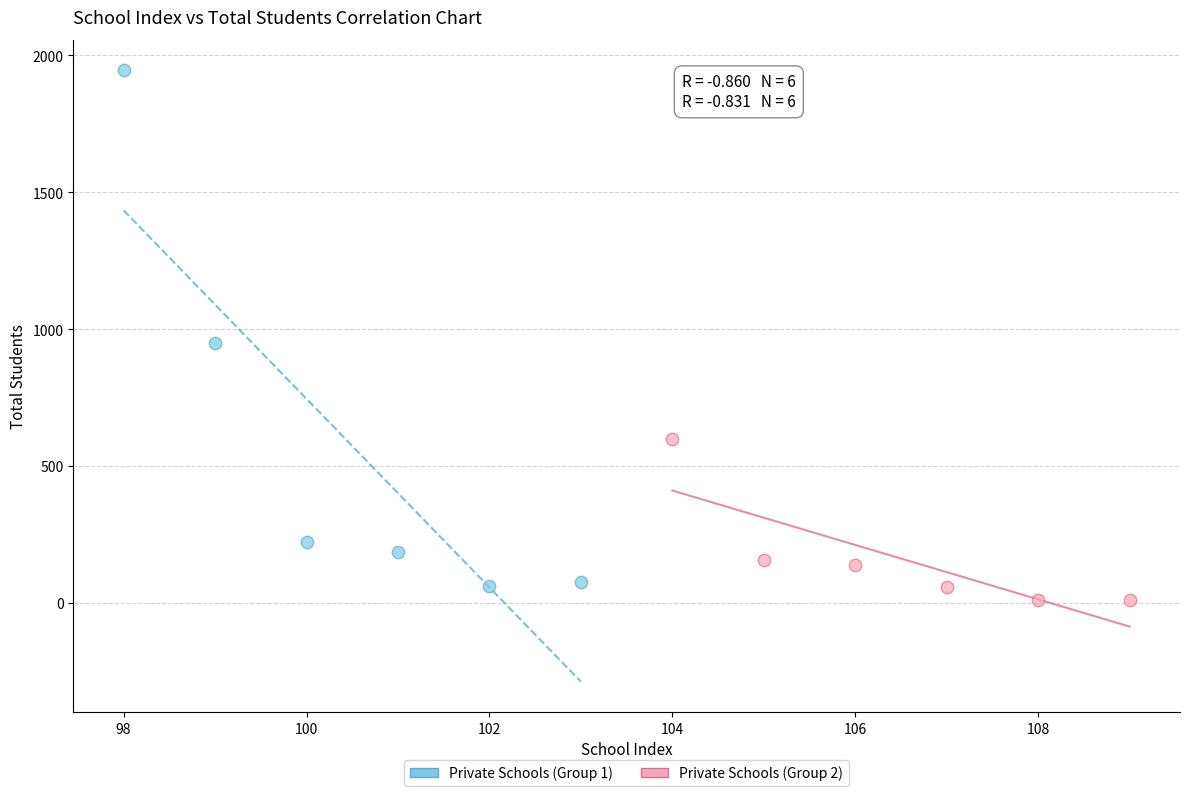

Which series has the widest spread of Y values?

Private Schools (Group 1)